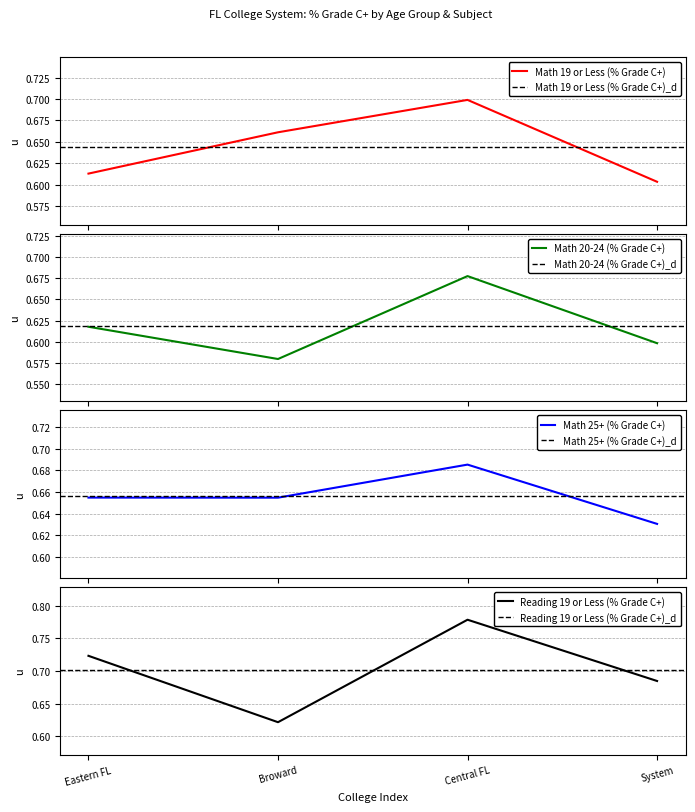

How many interior local valleys does the Math 25+ (% Grade C+) series have?

1